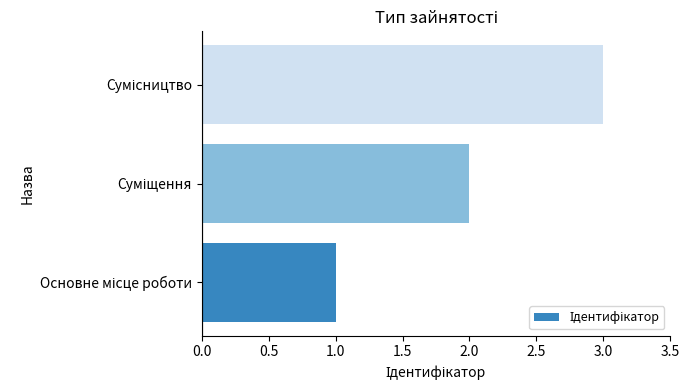

What is the maximum value shown in the chart?

3